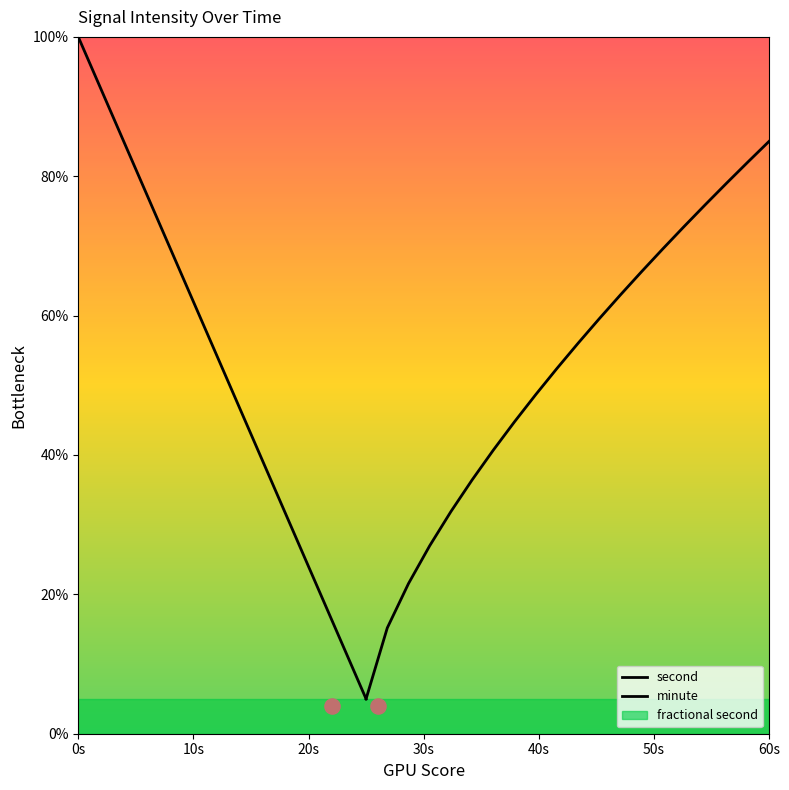

Is the value of second at 17 greater than the value of minute at 10?

No